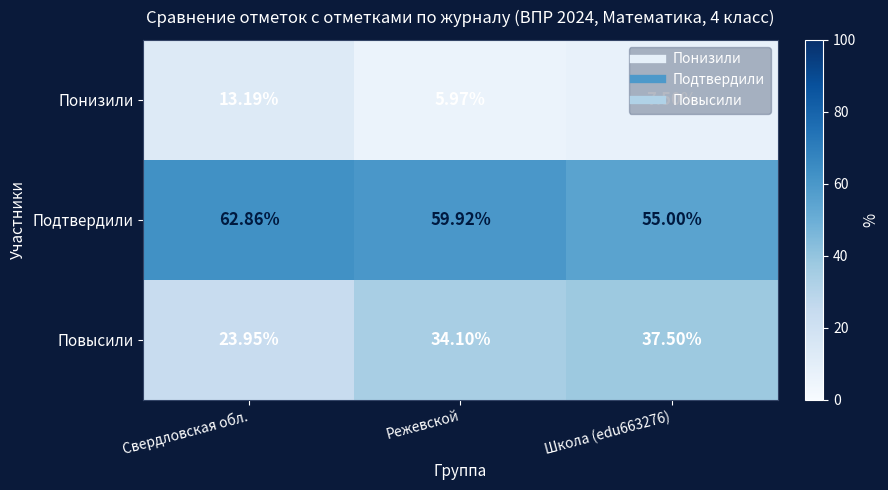

Where does the Понизили series first go above 7?

Свердловская обл.